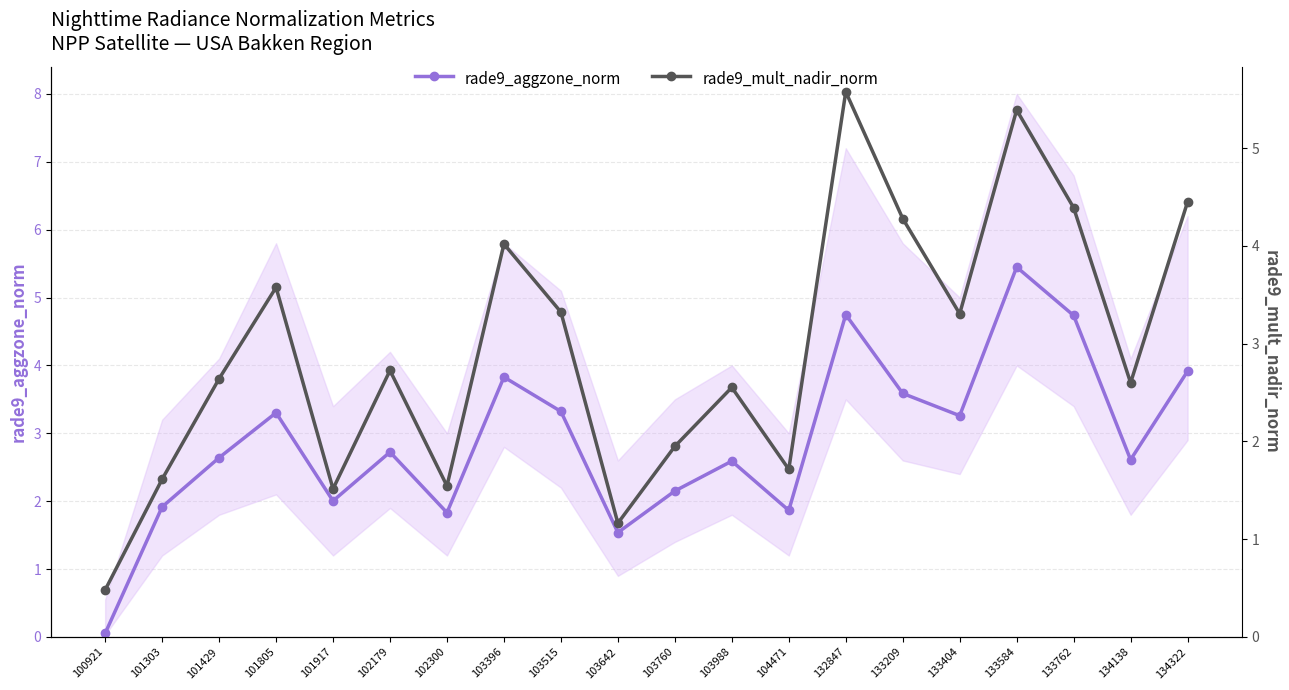

What is the total value across all series at 101303?

3.5